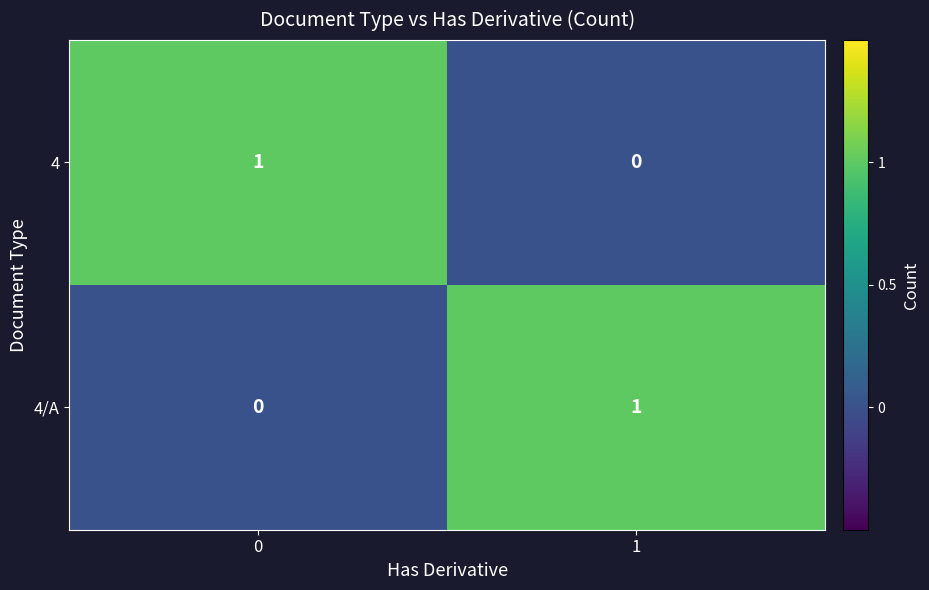

How many values in 4/A are above zero?

1